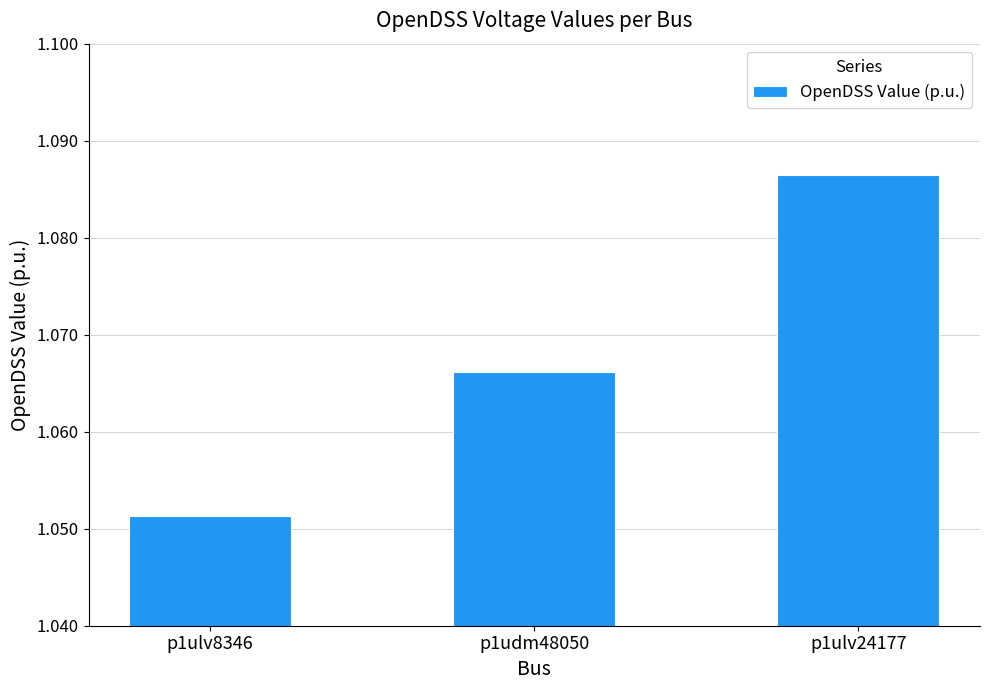

List the labels in order of value, smallest first.

p1ulv8346, p1udm48050, p1ulv24177